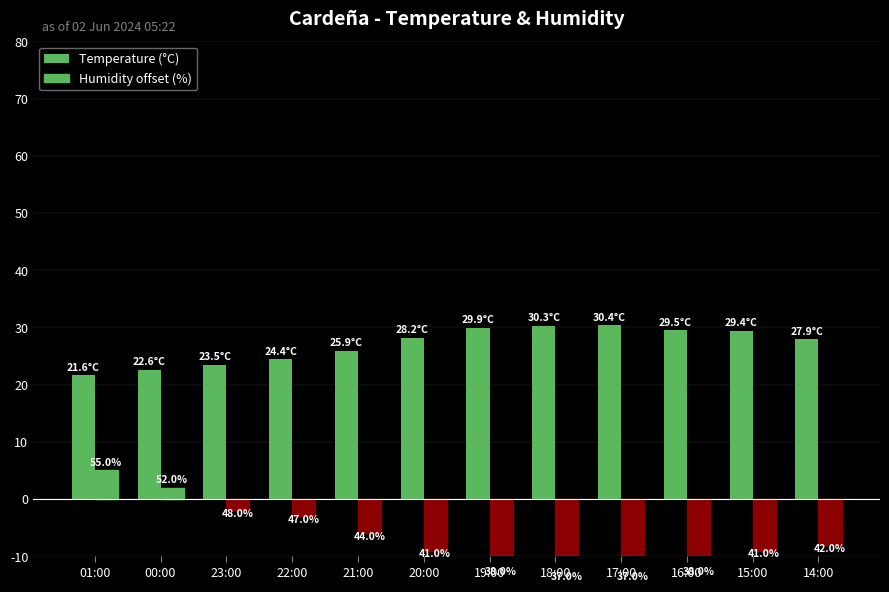

Read the Humidity offset (%) value at 17:00.

-13.0